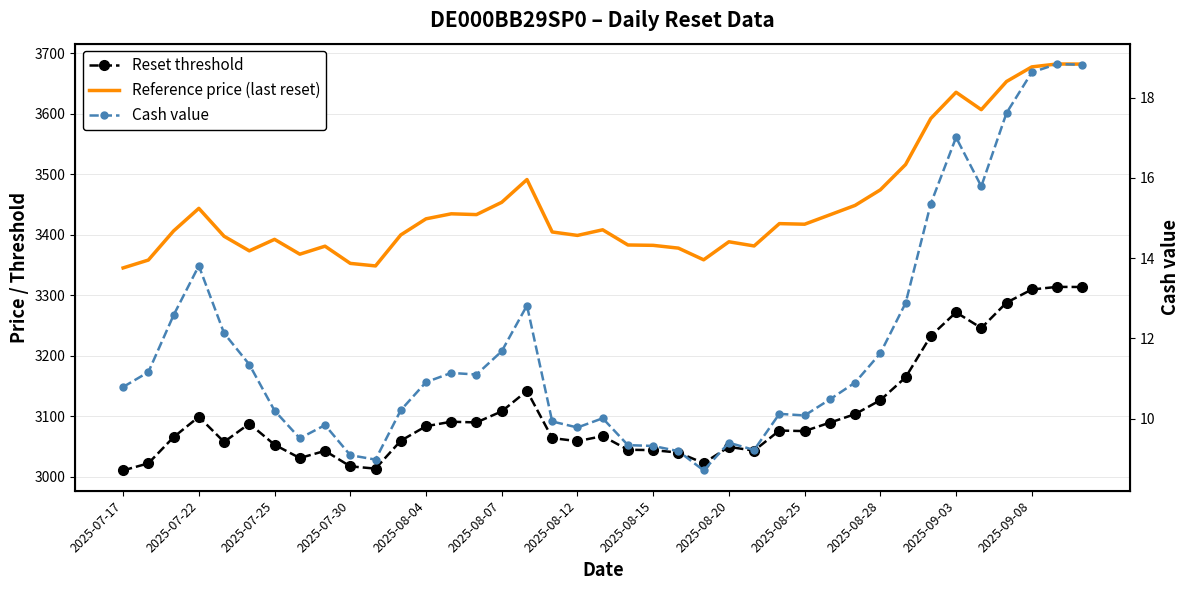

True or false: Cash value and Reference price (last reset) cross at least once.

False